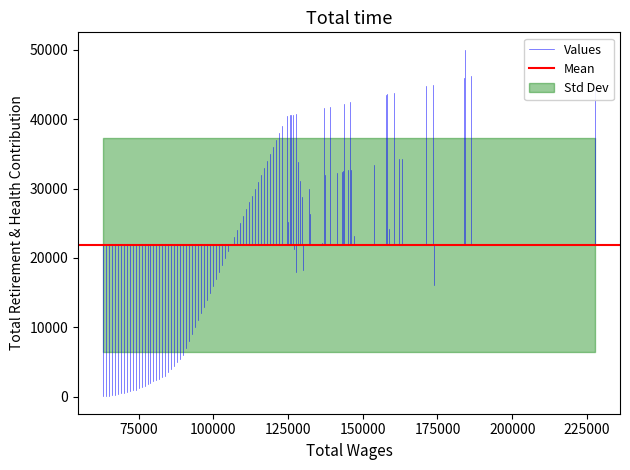

Which series has the largest total across all categories?

Mean